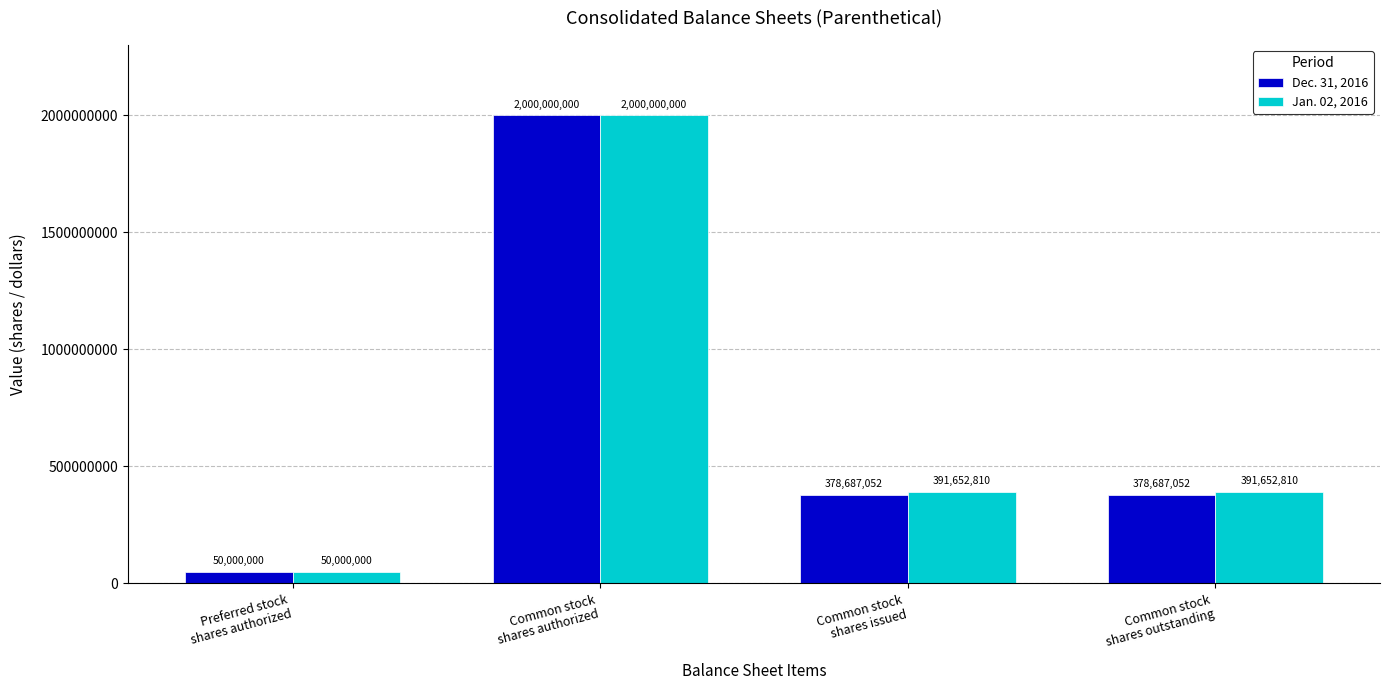

Which category has the highest value across all series?

Common stock
shares authorized